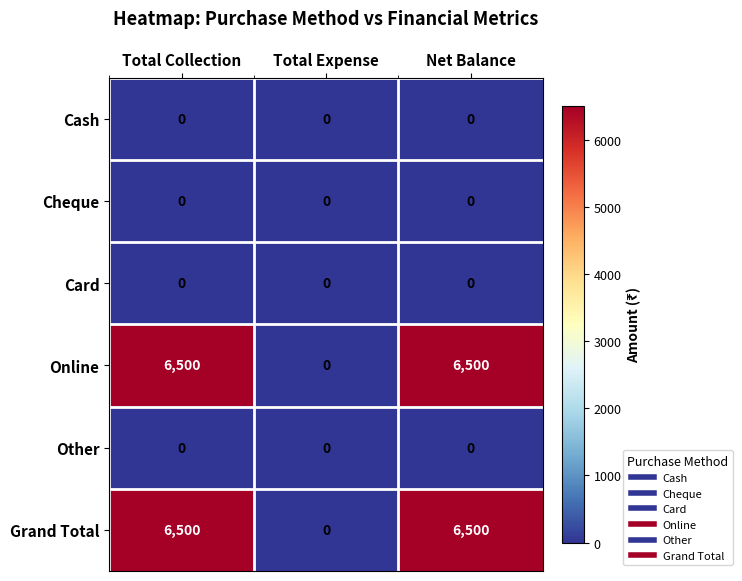

What is the total value across all series at Total Collection?

13000